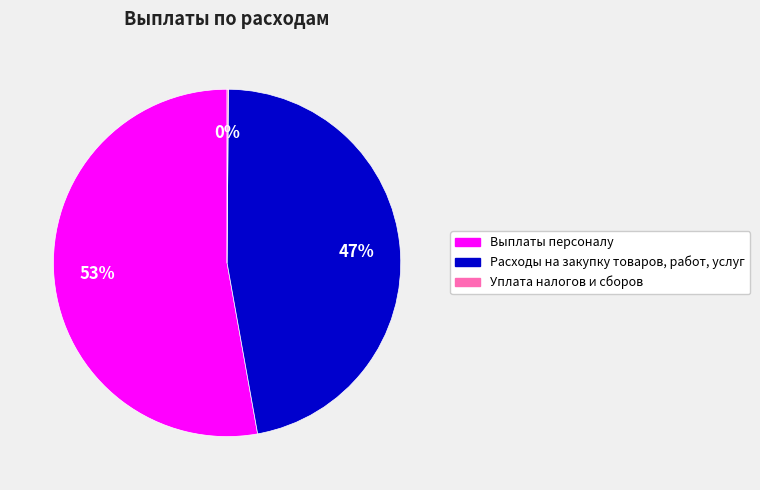

The Расходы на закупку товаров, работ, услуг slice represents 47% of the pie. True or false?

True